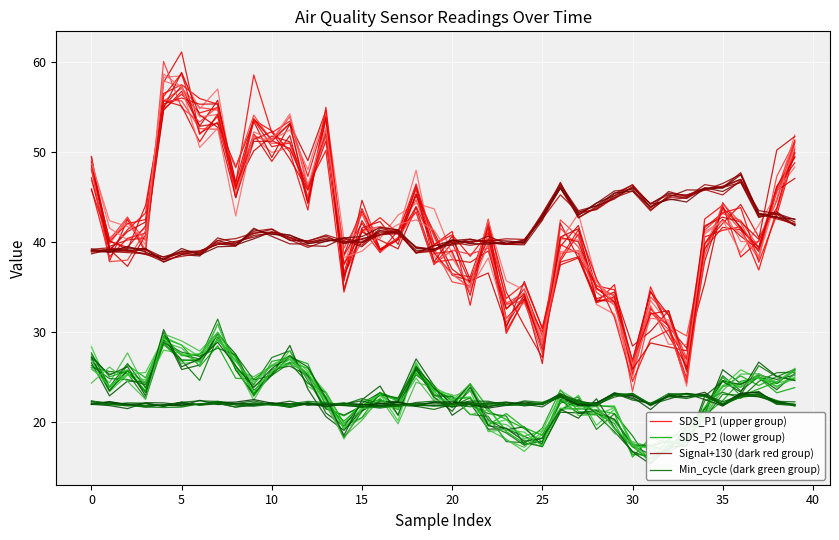

What is the value of the SDS_P2 (lower group) point at the 6th from the left?

28.6